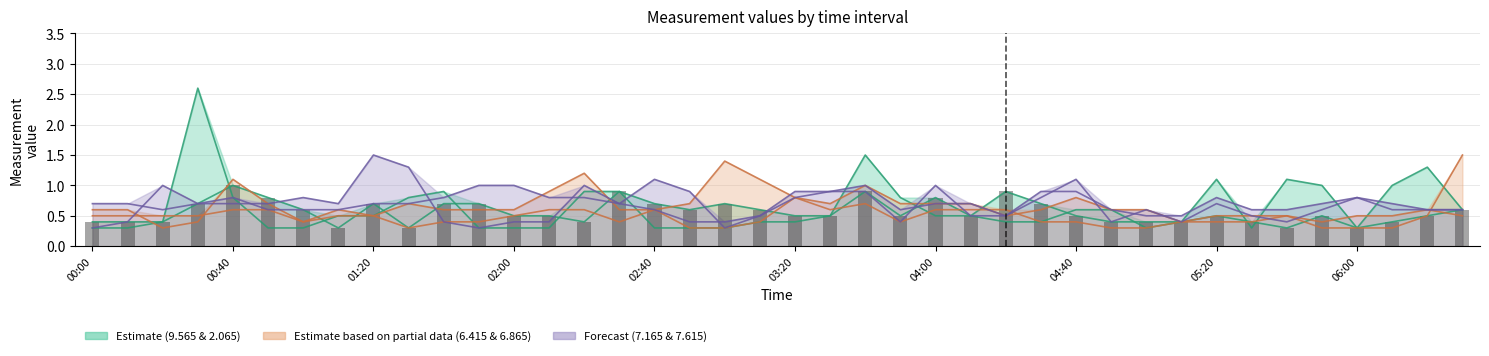

What is the maximum value for 2.065?

2.6